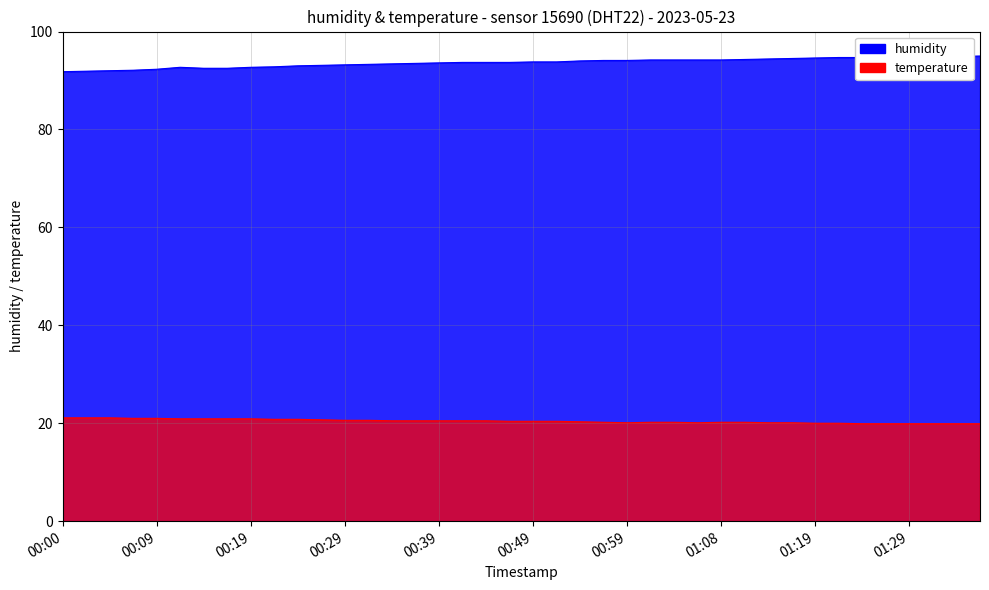

Does the chart have visible grid lines?

Yes